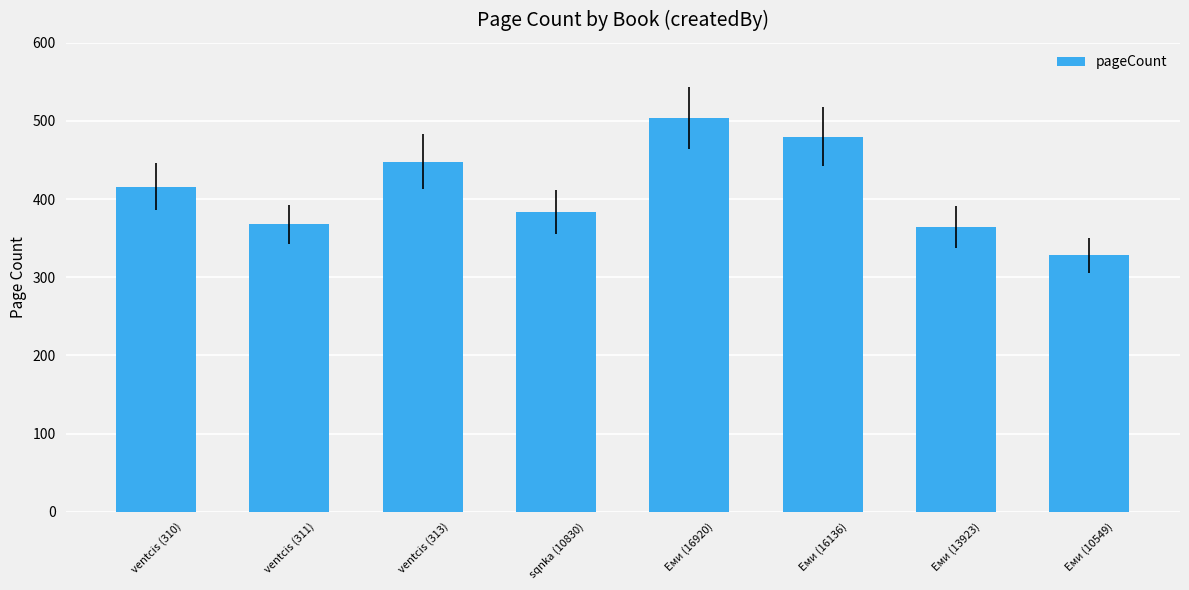

What is the sum of the values at Еми (16136) and sqnka (10830)?

864